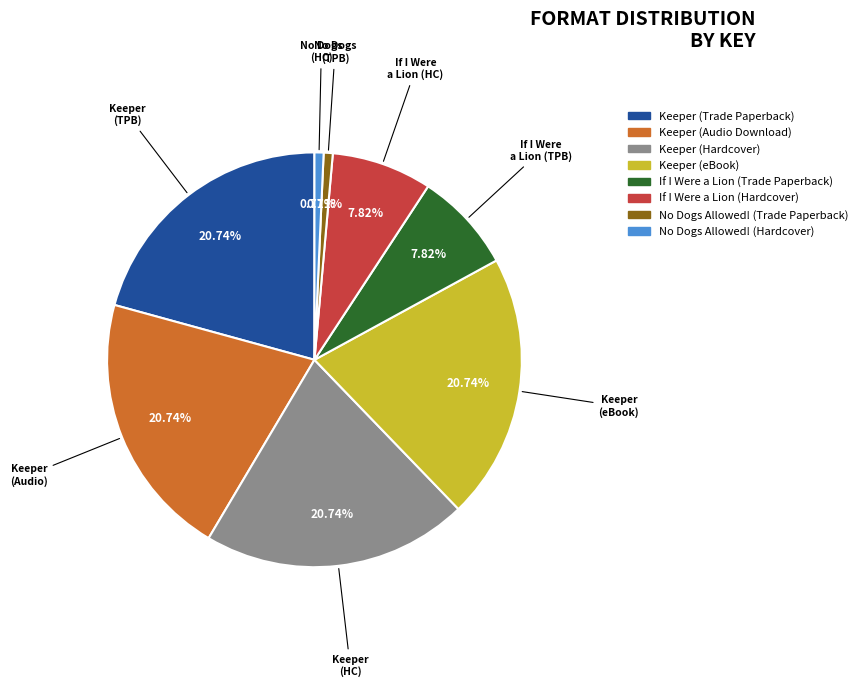

Which has a higher value, If I Were a Lion (Hardcover) or Keeper (Hardcover)?

Keeper (Hardcover)